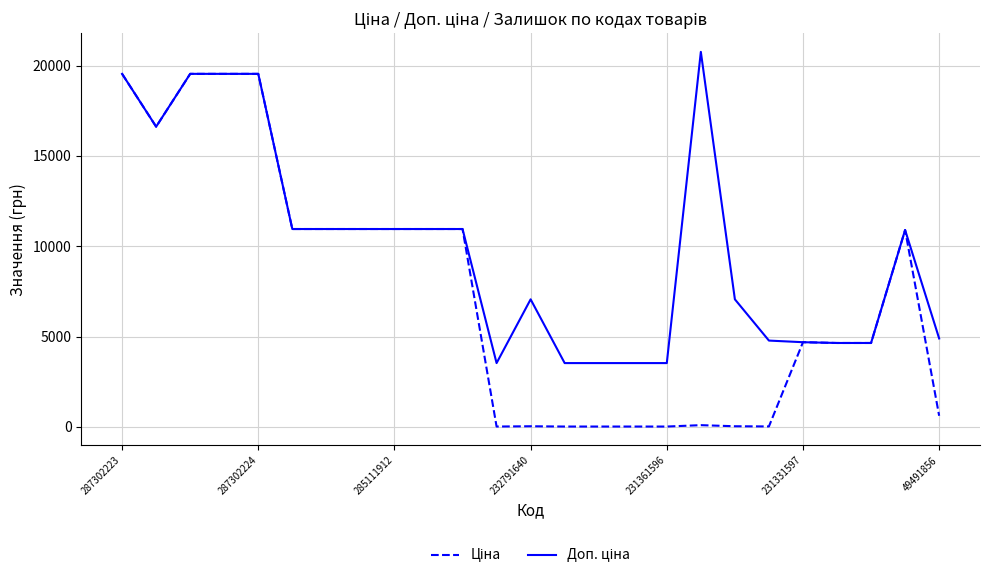

What is the greatest value displayed?

20760.8